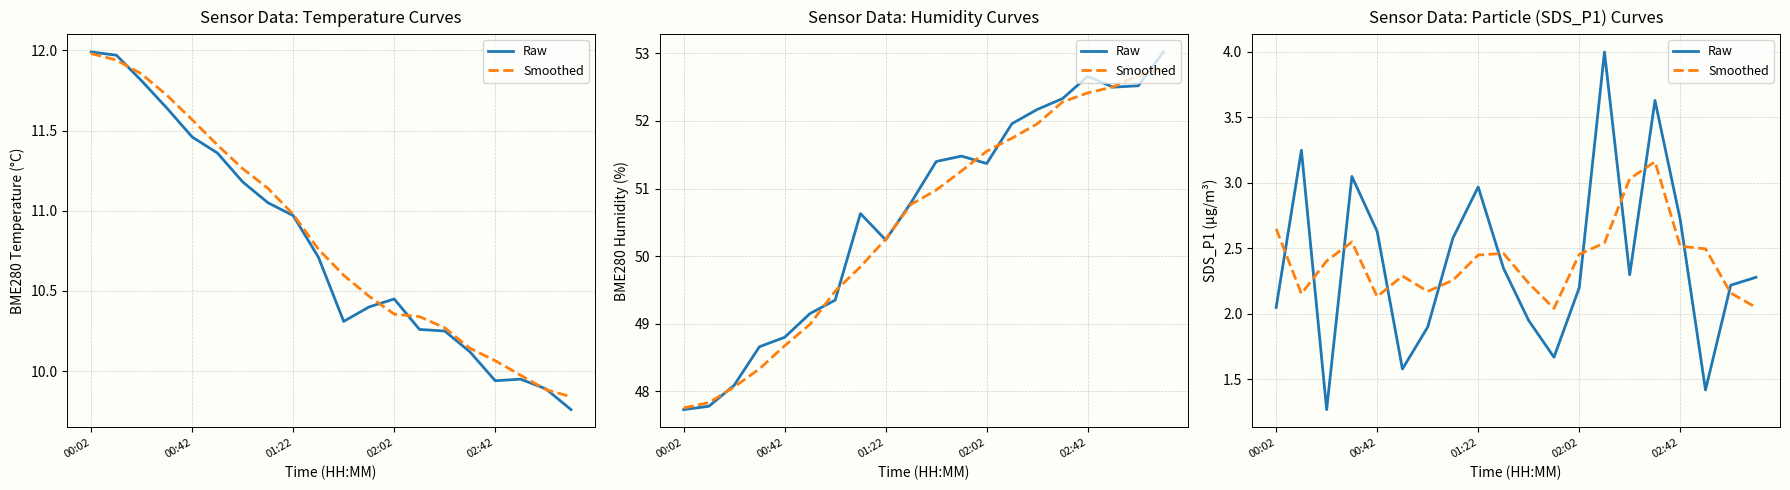

How many data points does each series have?

20